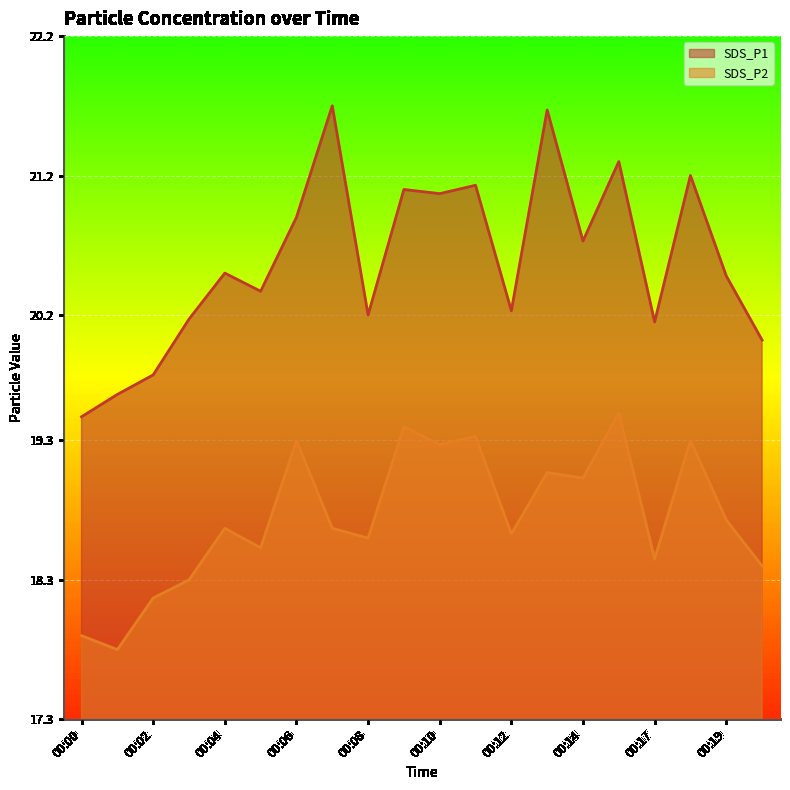

True or false: SDS_P2 and SDS_P1 intersect in this chart.

False